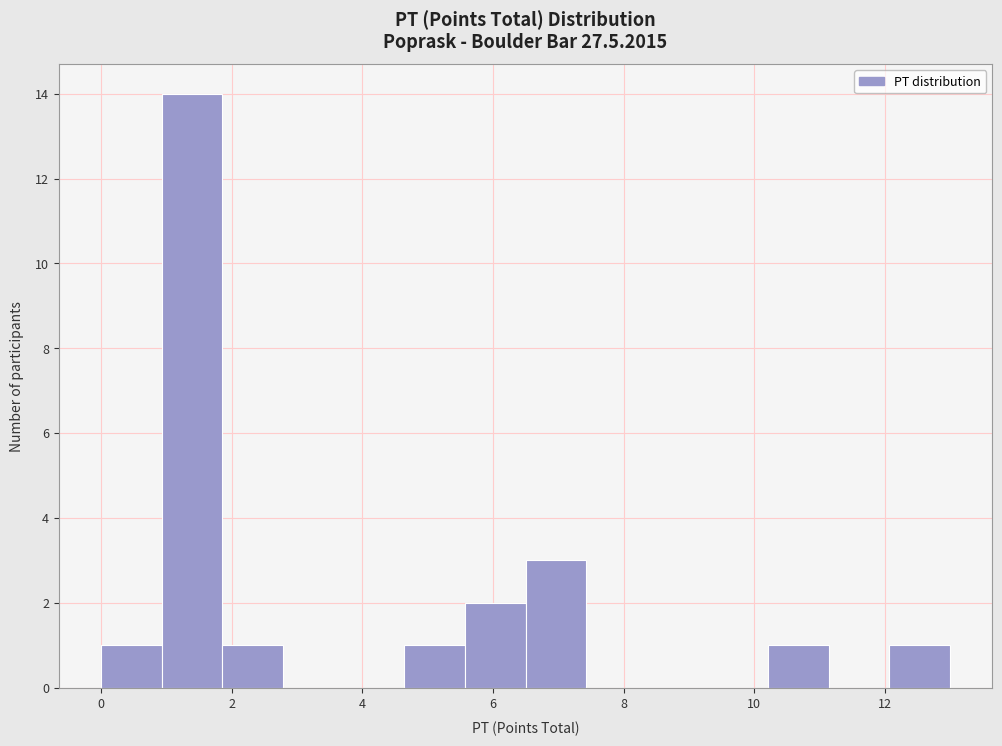

How tall is the bar that spans 4.6 to 5.6 on the x-axis? Neither the bar edges nor the heights are printed on the chart, so give them approximately, as read against the axes.

1